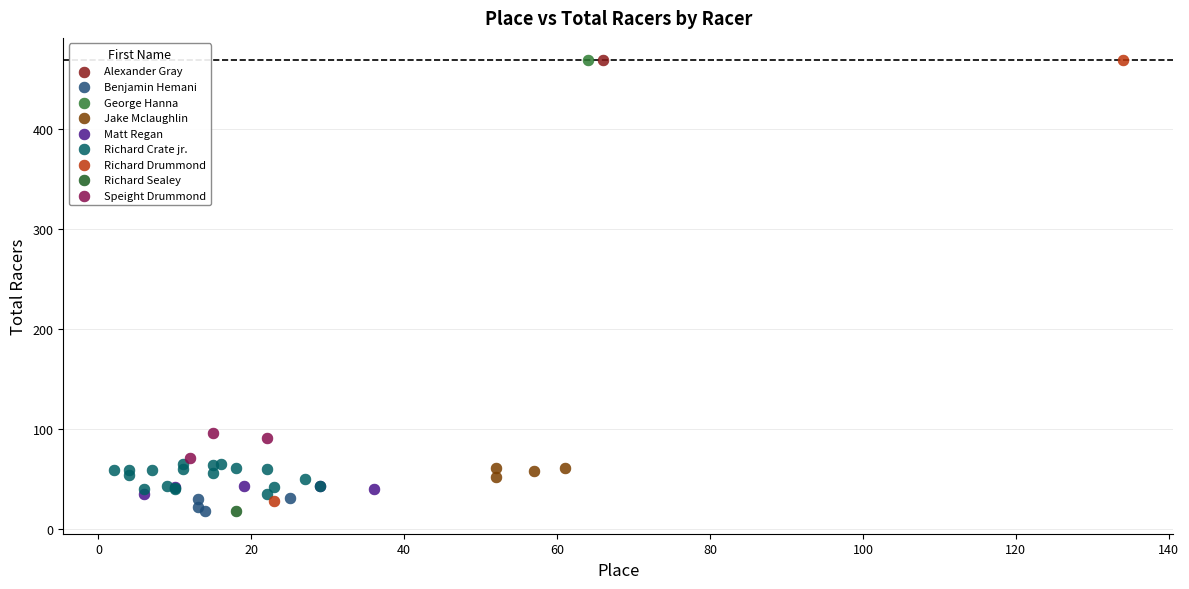

What are all the series names shown in the legend?

Alexander Gray, Benjamin Hemani, George Hanna, Jake Mclaughlin, Matt Regan, Richard Crate jr., Richard Drummond, Richard Sealey, Speight Drummond